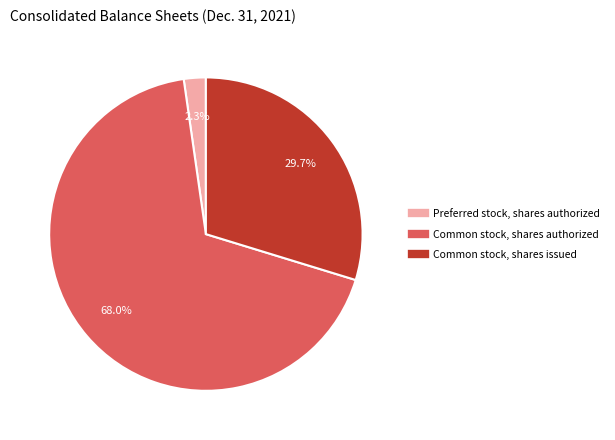

How many segments does this pie chart have?

3